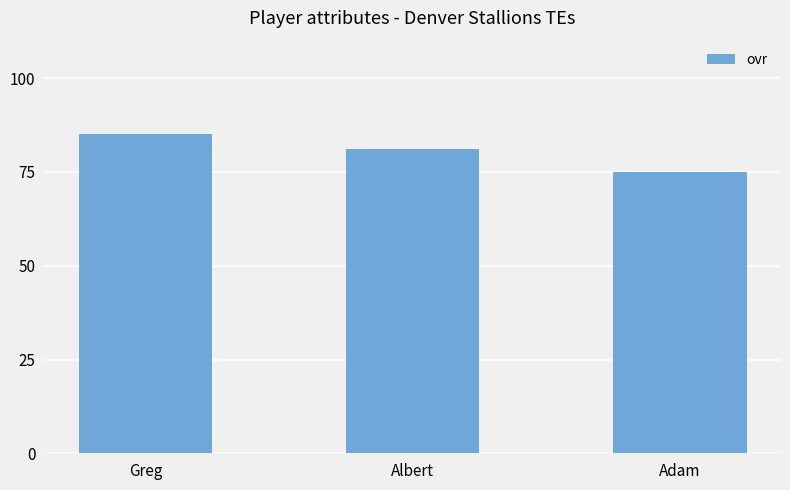

Rank the categories by value from highest to lowest.

Greg, Albert, Adam